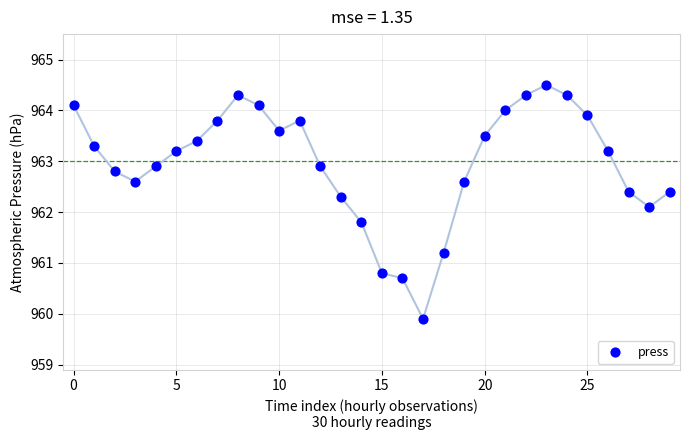

What is the range of Y values (max minus min)?

4.6